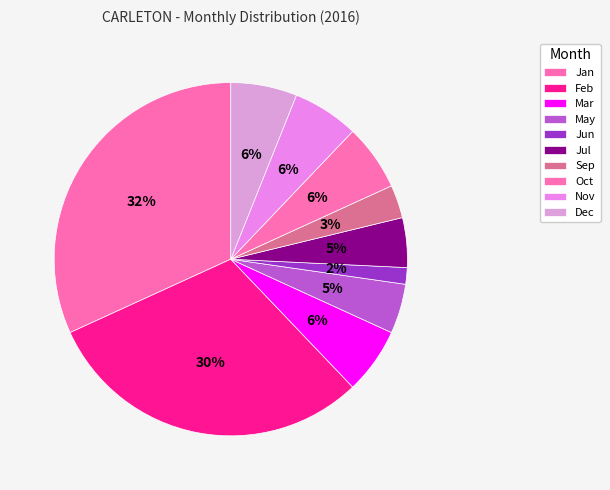

Count the number of slices in the pie.

10